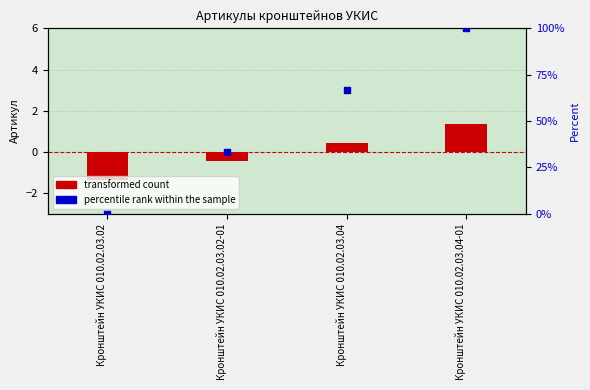

At how many categories does at least one series exceed 36?

2